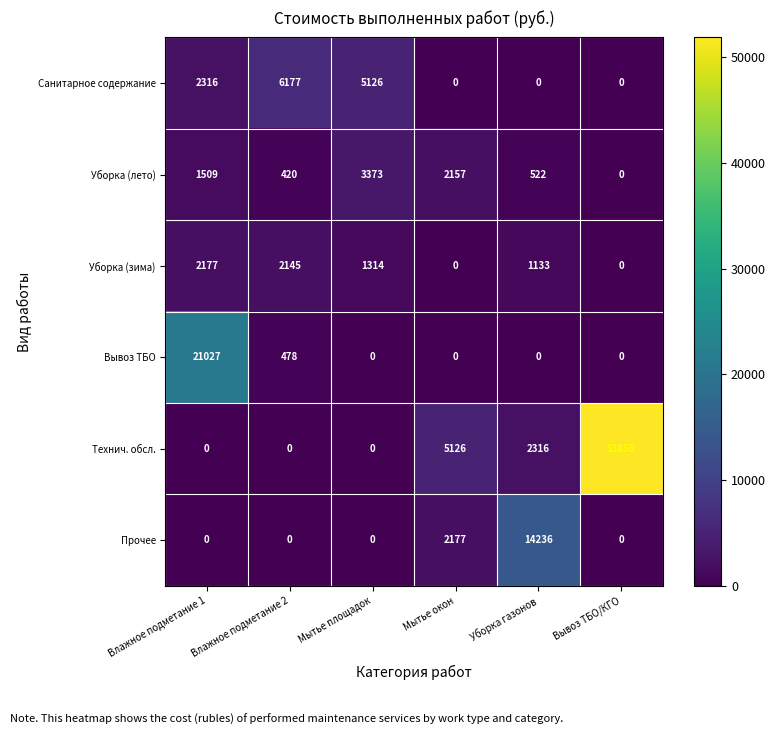

Which series has the largest total across all categories?

Технич. обсл.